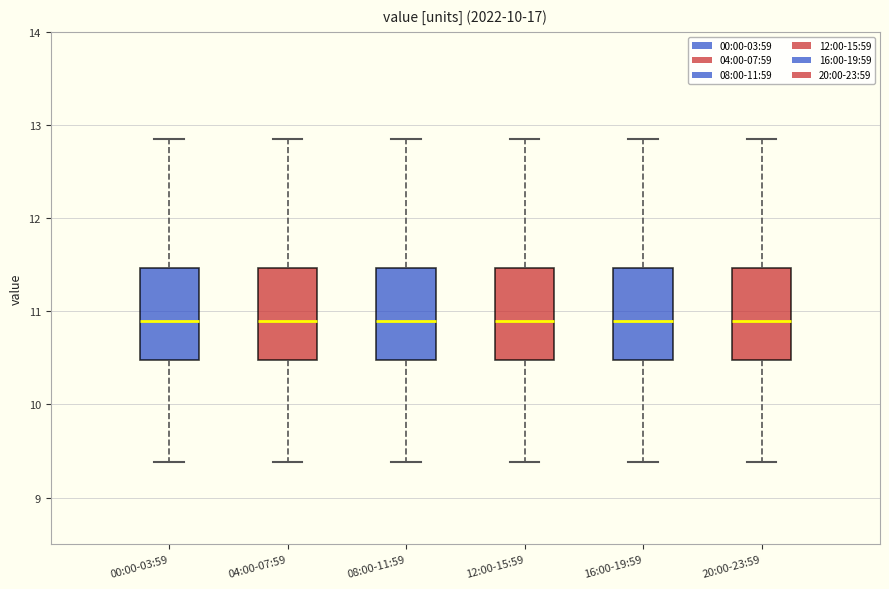

Reading left to right, read every box against the y-axis: the position of its median line, the range the box covers, and the ends of its whiskers. The values are not printed on the chart, so give them approximately, as read against the axis.

00:00-03:59: median 10.9, box 10.5 to 11.5, whiskers 9.4 to 12.9
04:00-07:59: median 10.9, box 10.5 to 11.5, whiskers 9.4 to 12.9
08:00-11:59: median 10.9, box 10.5 to 11.5, whiskers 9.4 to 12.9
12:00-15:59: median 10.9, box 10.5 to 11.5, whiskers 9.4 to 12.9
16:00-19:59: median 10.9, box 10.5 to 11.5, whiskers 9.4 to 12.9
20:00-23:59: median 10.9, box 10.5 to 11.5, whiskers 9.4 to 12.9